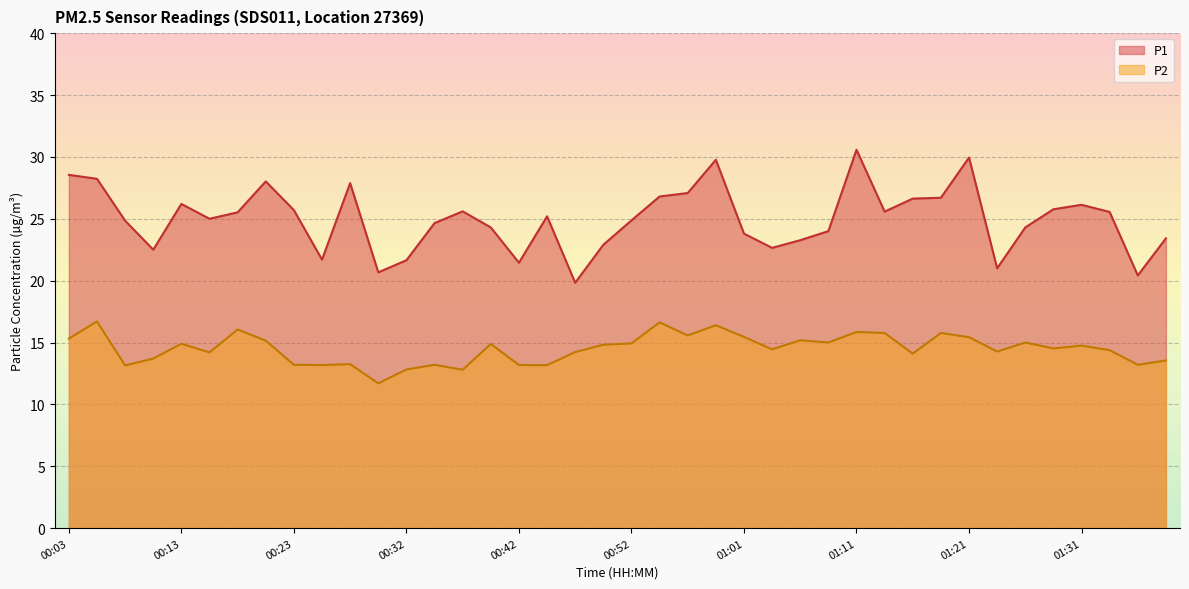

What is the sum of all P2 values?

579.8